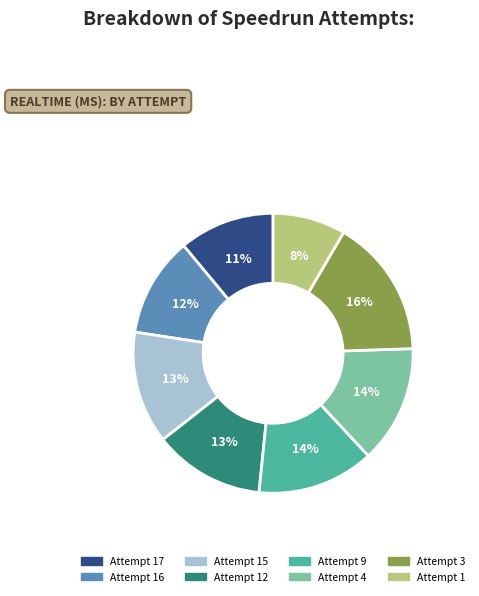

How many slices are in this pie chart?

8